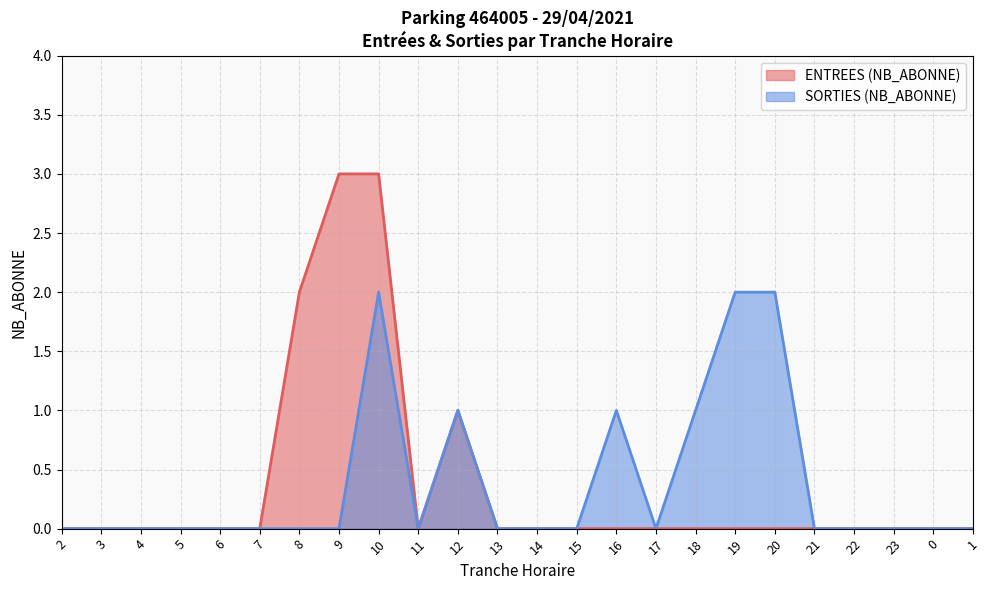

At how many categories does at least one series exceed 2?

2